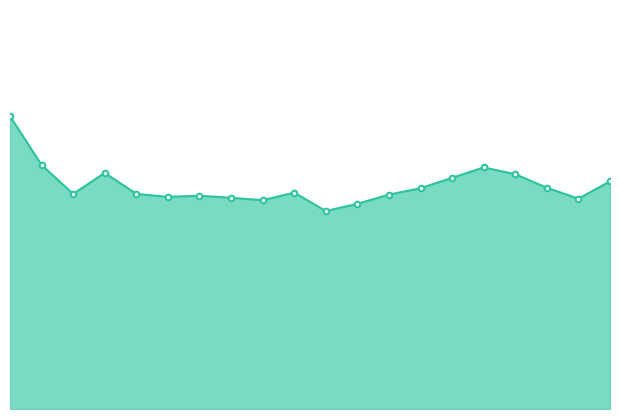

Does the chart have visible grid lines?

No